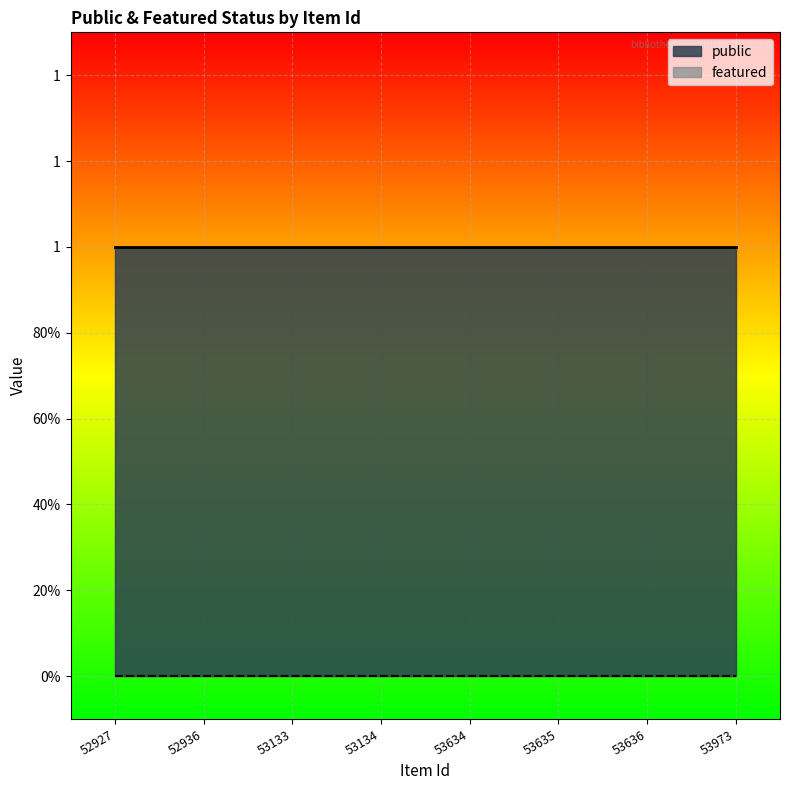

Is the value of public at 53634 greater than the value of featured at 53634?

Yes